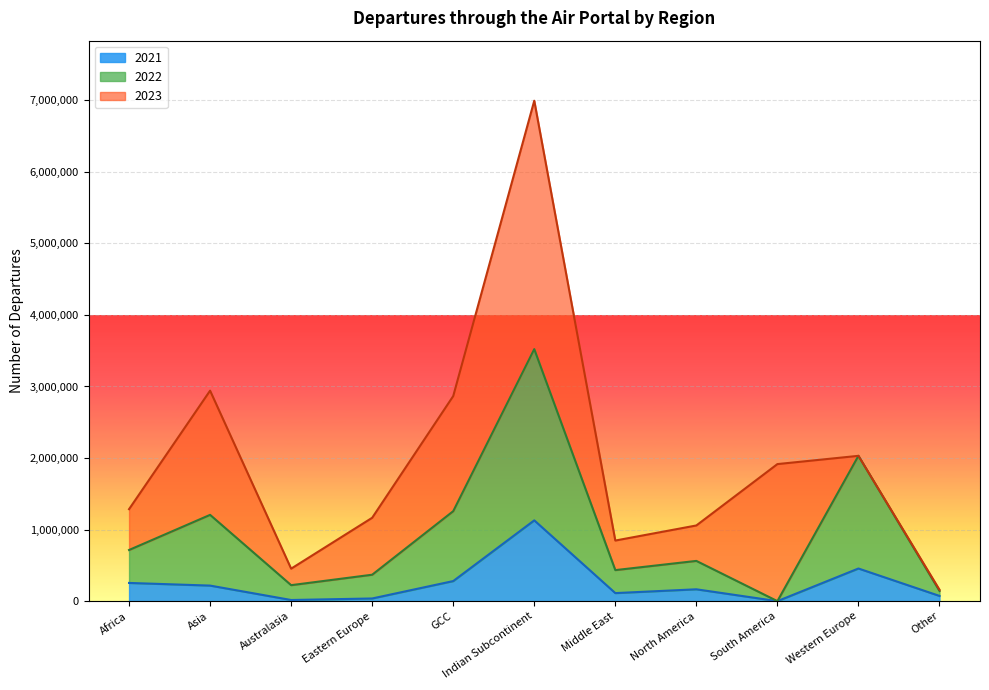

How many interior local peaks does the 2022 series have?

4